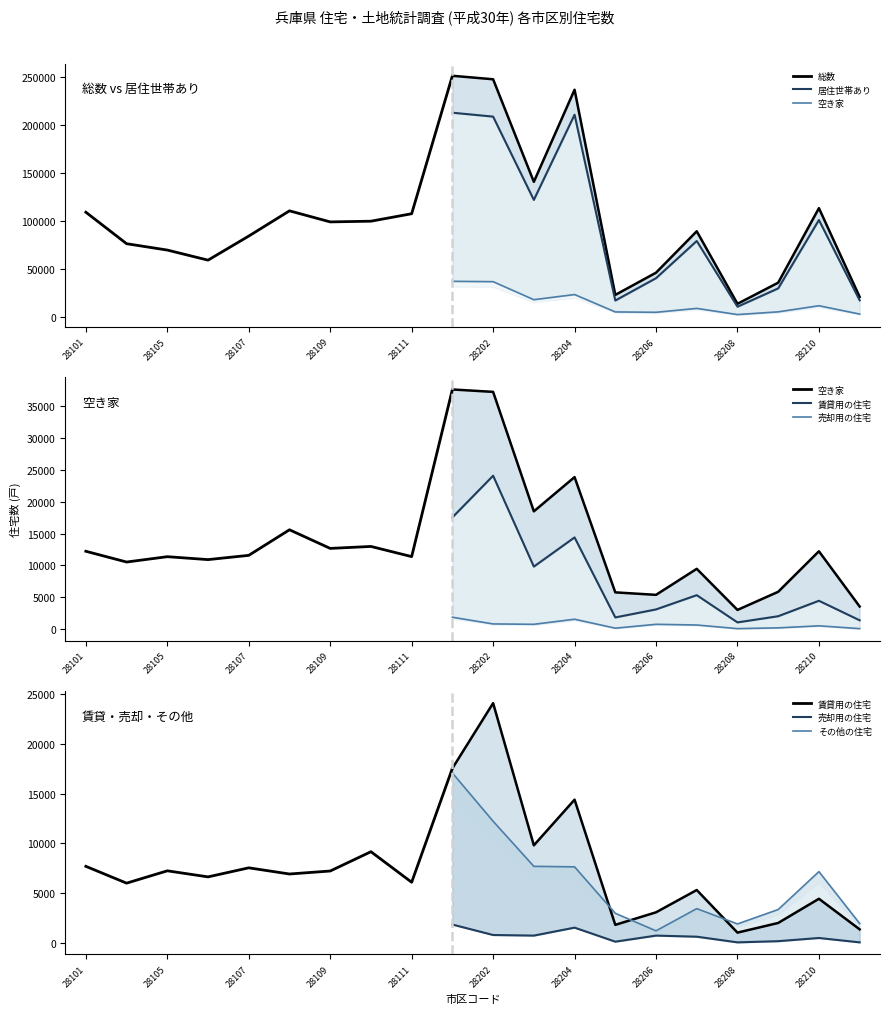

Where is 売却用の住宅 nearest to the value 955?

28106_神戸市　長田区